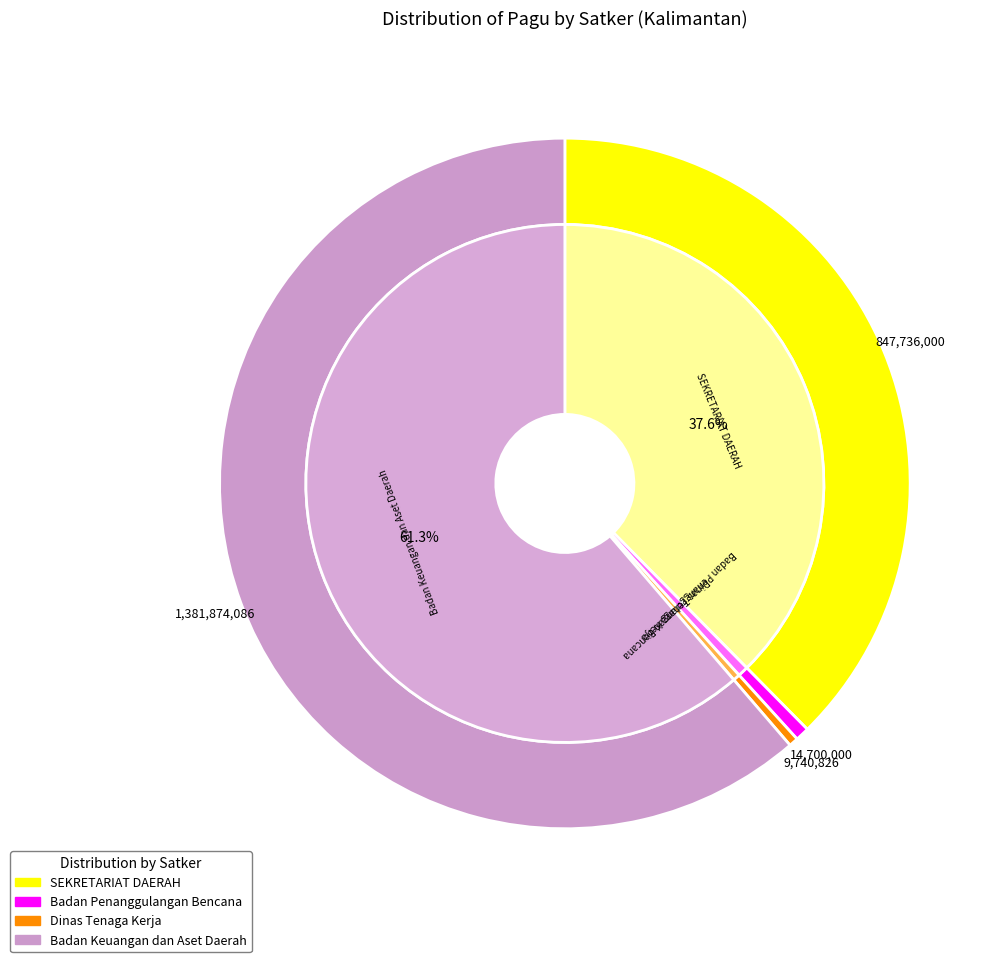

Is Badan Keuangan dan Aset Daerah the majority of the pie?

No